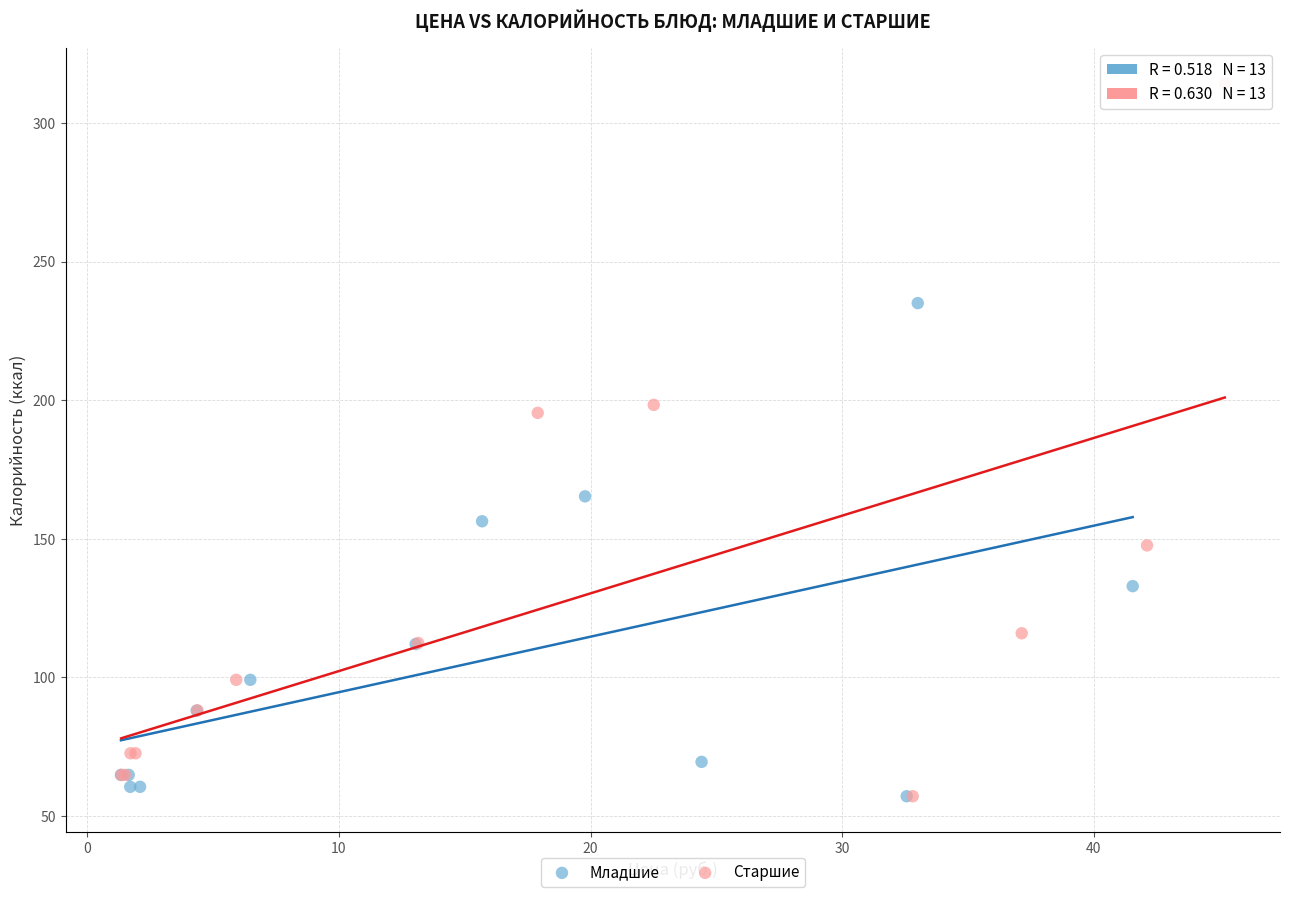

What are all the series names shown in the legend?

Младшие, Старшие